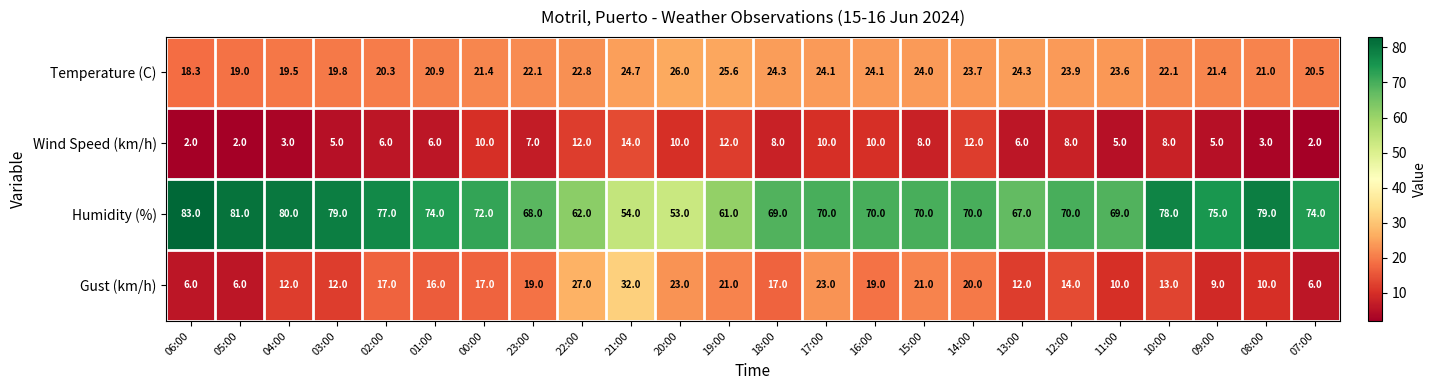

Which series has the largest range (max minus min)?

Humidity (%)